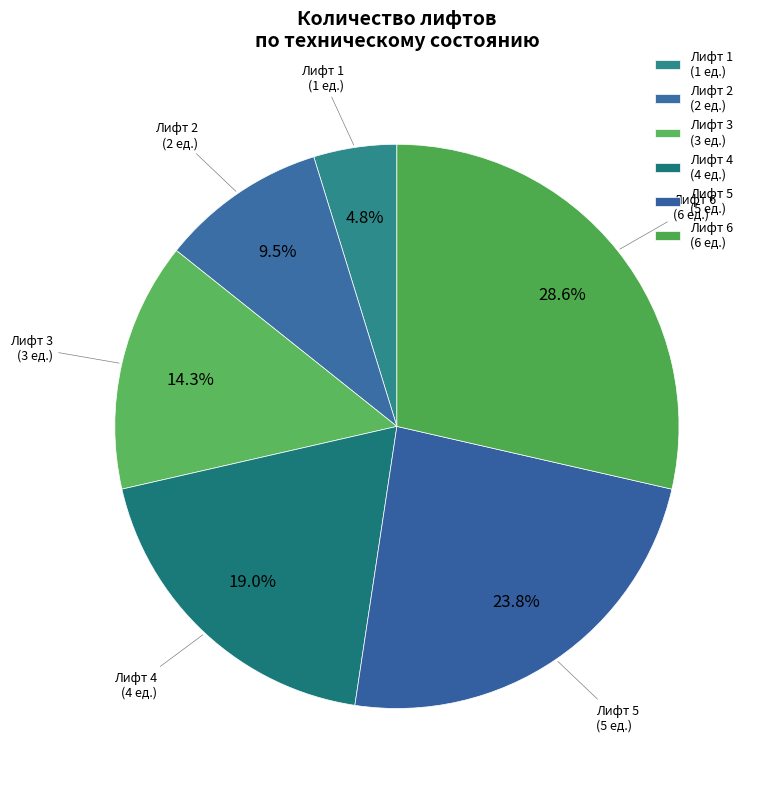

Count the number of slices in the pie.

6